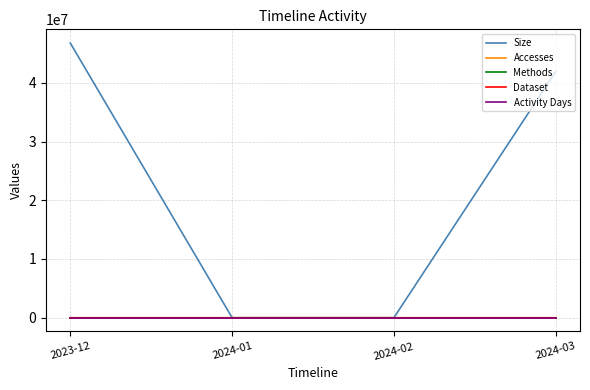

Is this an area chart (filled region under the line)?

No